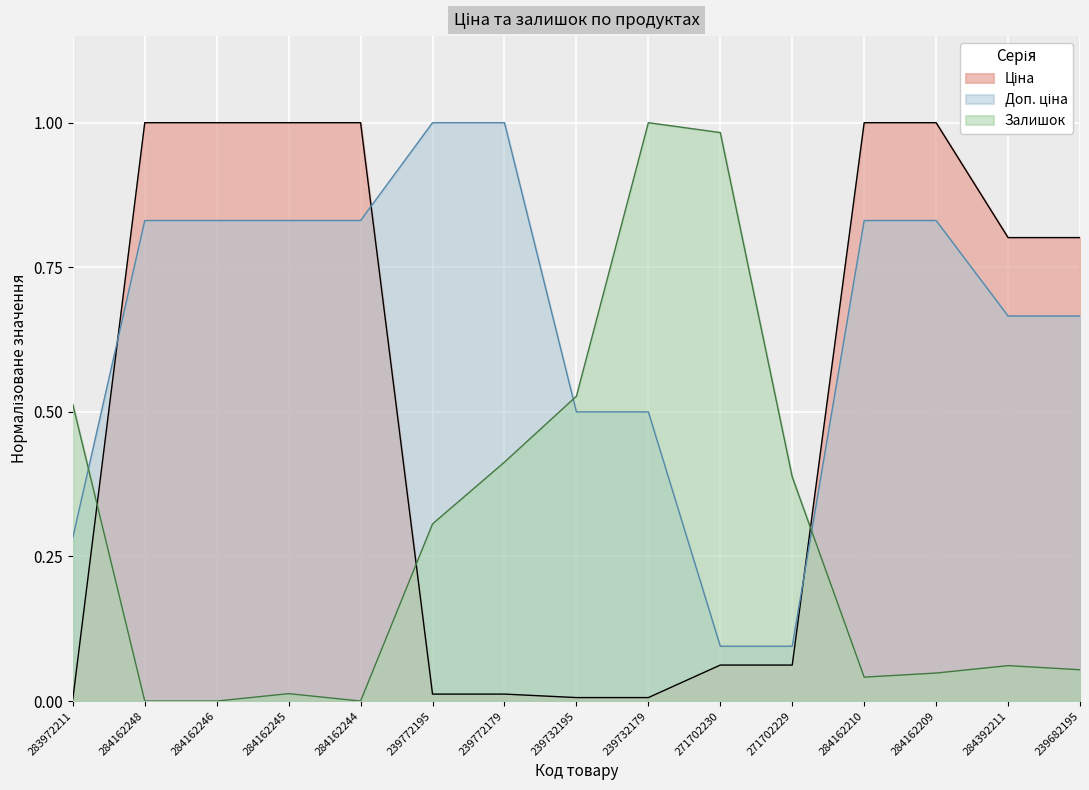

The value of Доп. ціна at 239732195 is 0.5. True or false?

True